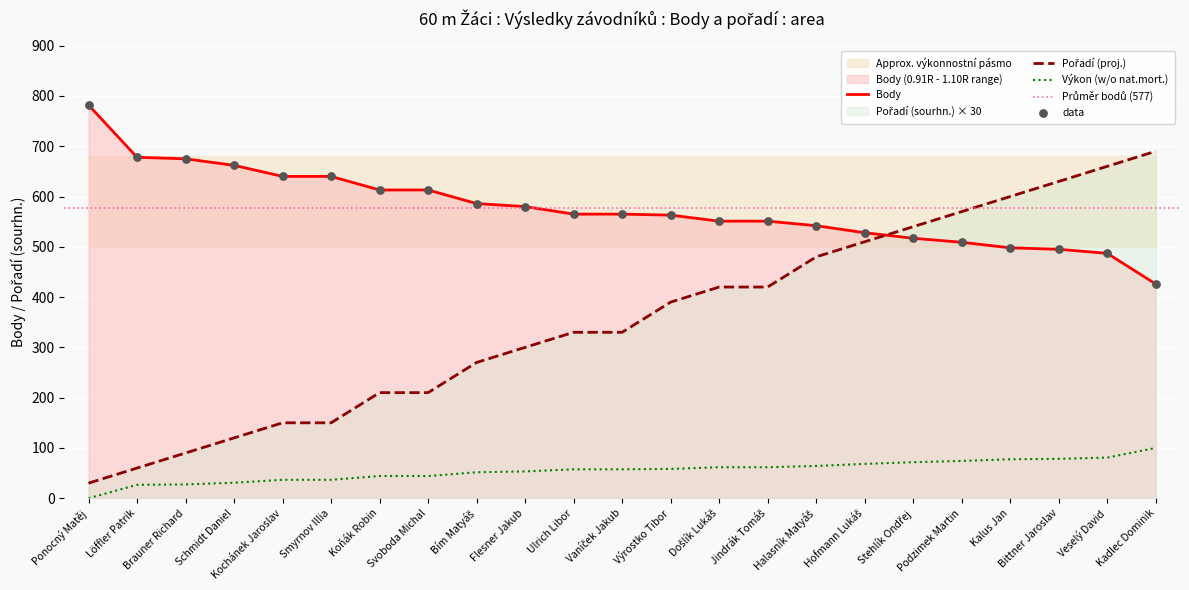

Which series has the largest total across all categories?

Body